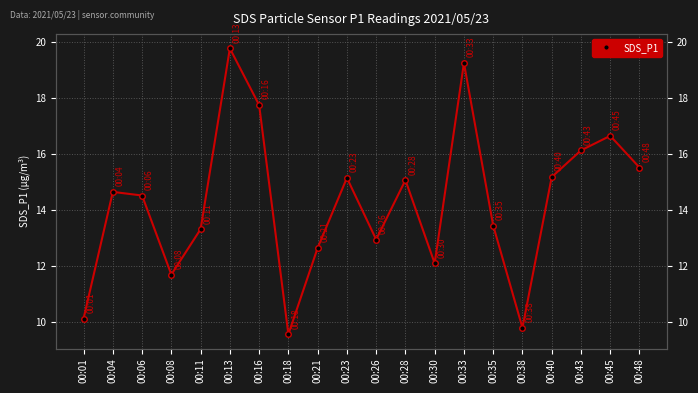

What is the difference between the maximum and second lowest values?

10.0